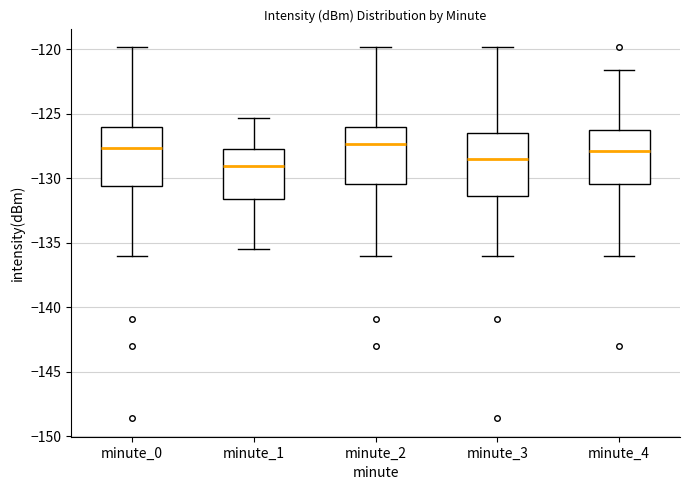

Reading left to right, read every box against the y-axis: the position of its median line, the range the box covers, and the ends of its whiskers. The values are not printed on the chart, so give them approximately, as read against the axis.

minute_0: median -127.5, box -130.5 to -126.0, whiskers -136.0 to -120.0
minute_1: median -129.0, box -131.5 to -127.5, whiskers -135.5 to -125.5
minute_2: median -127.5, box -130.5 to -126.0, whiskers -136.0 to -120.0
minute_3: median -128.5, box -131.5 to -126.5, whiskers -136.0 to -120.0
minute_4: median -128.0, box -130.5 to -126.5, whiskers -136.0 to -121.5